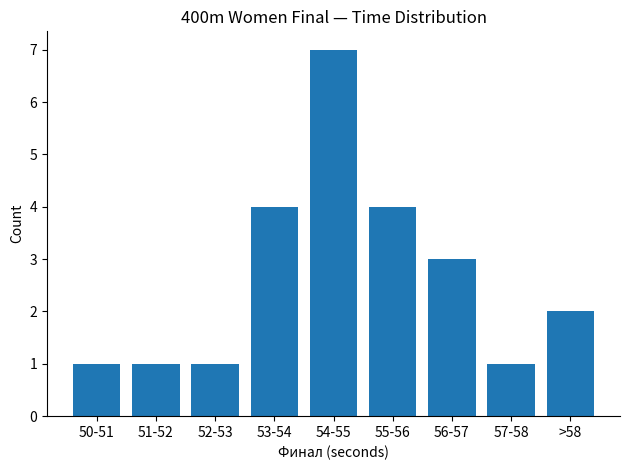

Reading right to left, what are all the values shown in this chart?

2	1	3	4	7	4	1	1	1